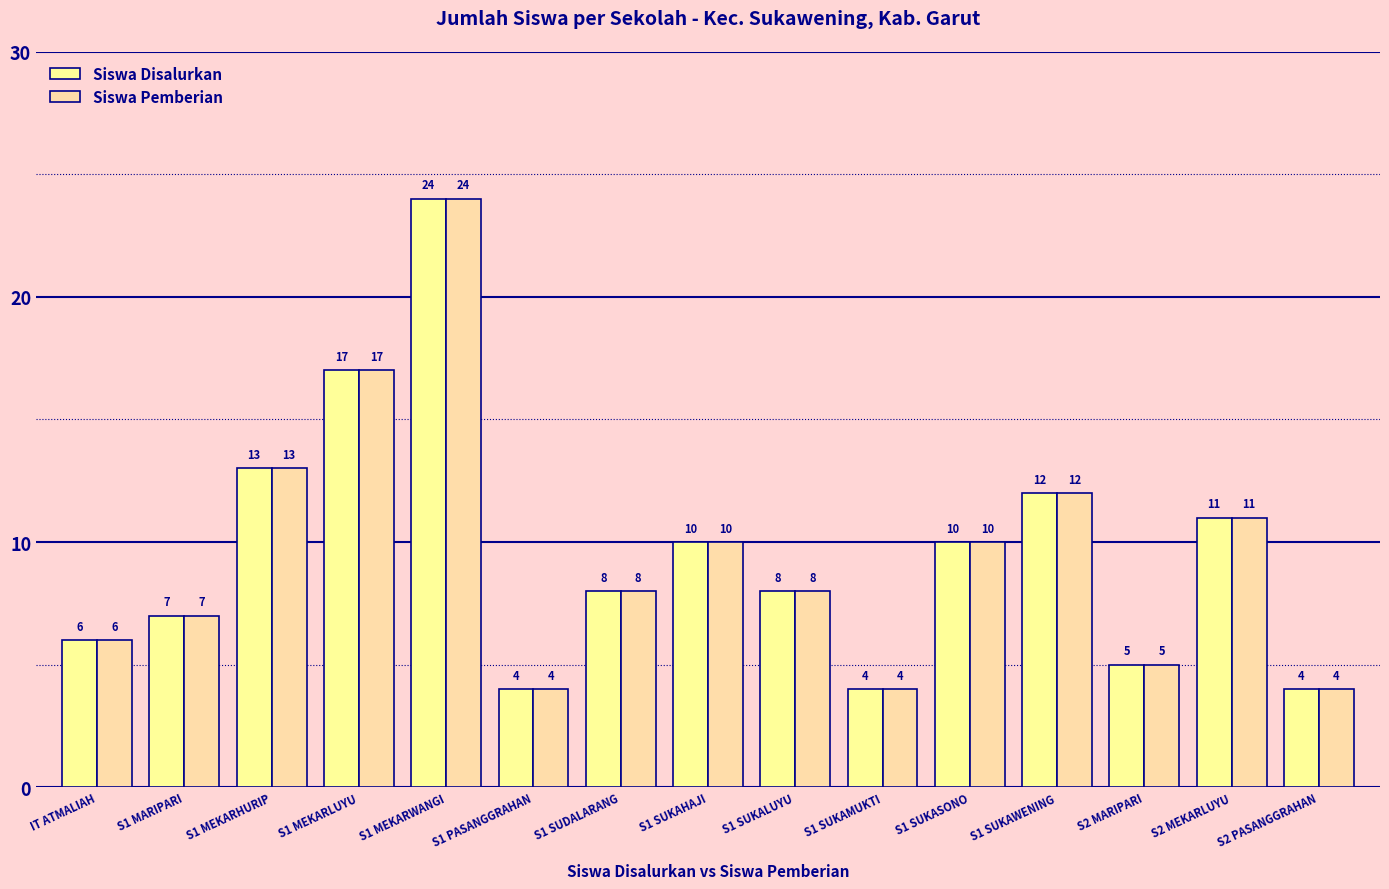

How many bars are there in each group?

2